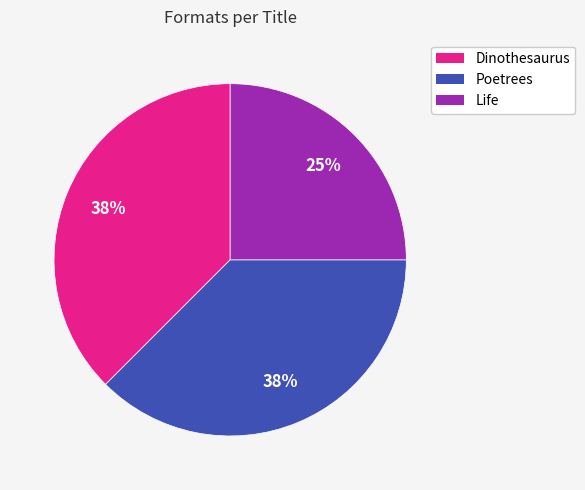

What percentage is the Life slice, to the nearest percent?

25%